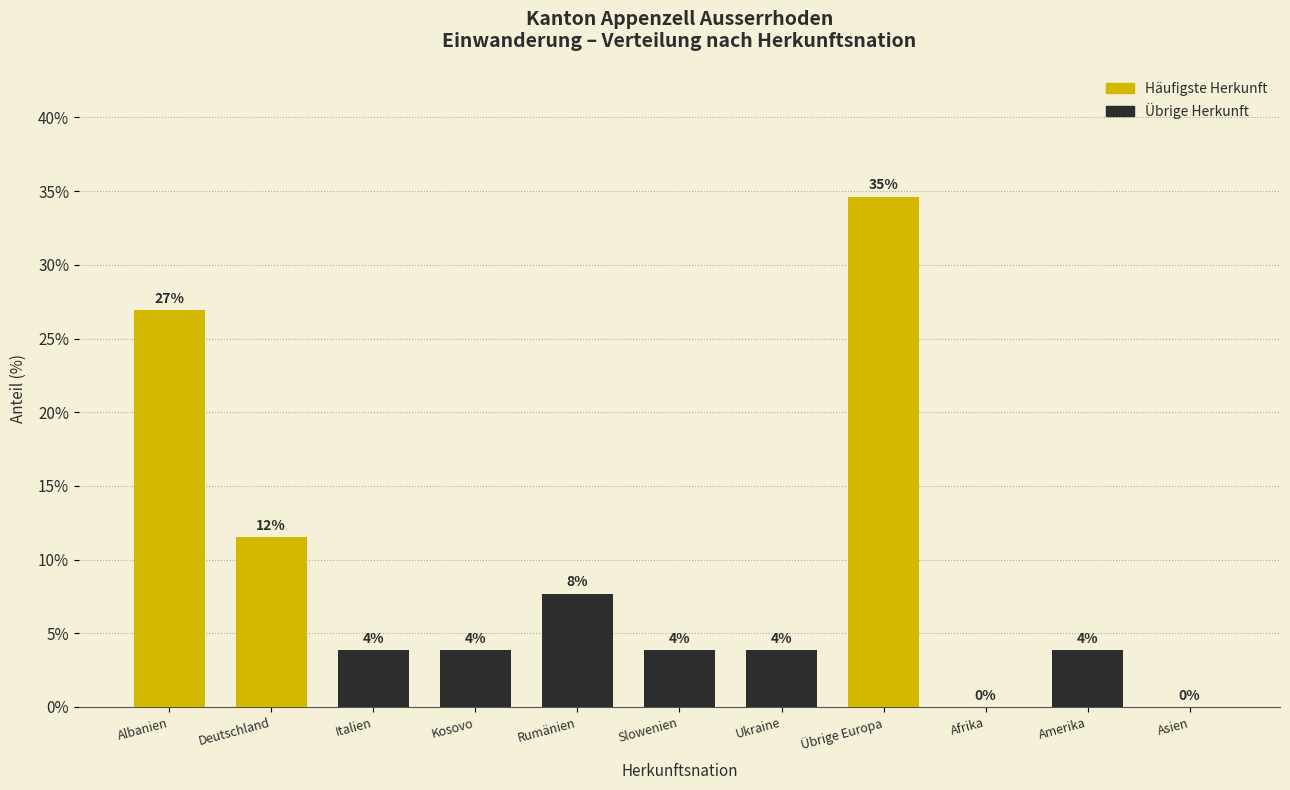

Are the bars horizontal?

No